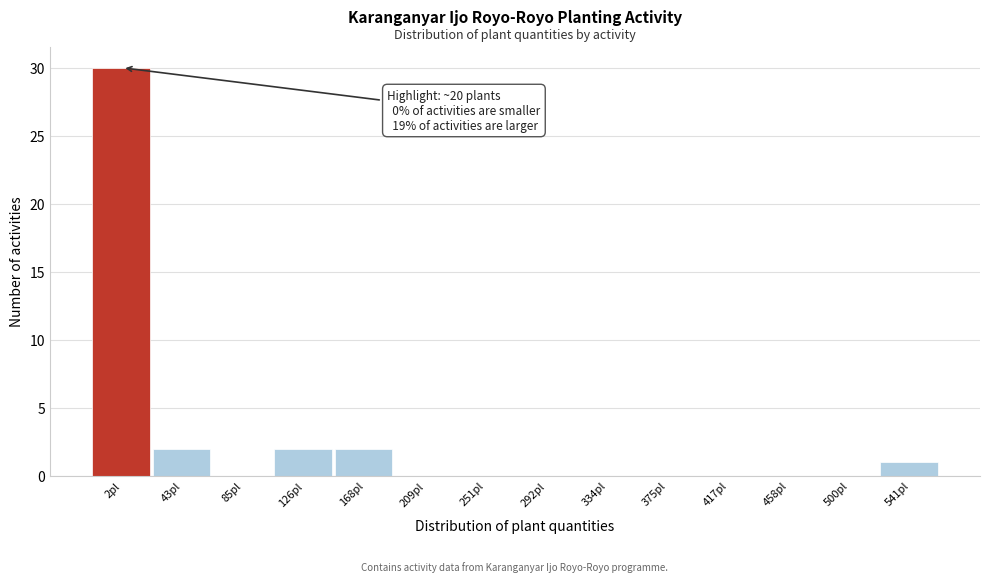

Reading left to right, extract all data points from this chart.

2pl=30	43pl=2	85pl=0	126pl=2	168pl=2	209pl=0	251pl=0	292pl=0	334pl=0	375pl=0	417pl=0	458pl=0	500pl=0	541pl=1